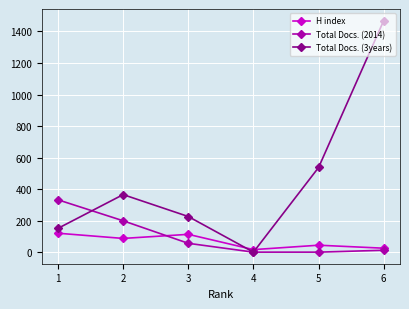

Which series has the widest spread of values?

Total Docs. (3years)